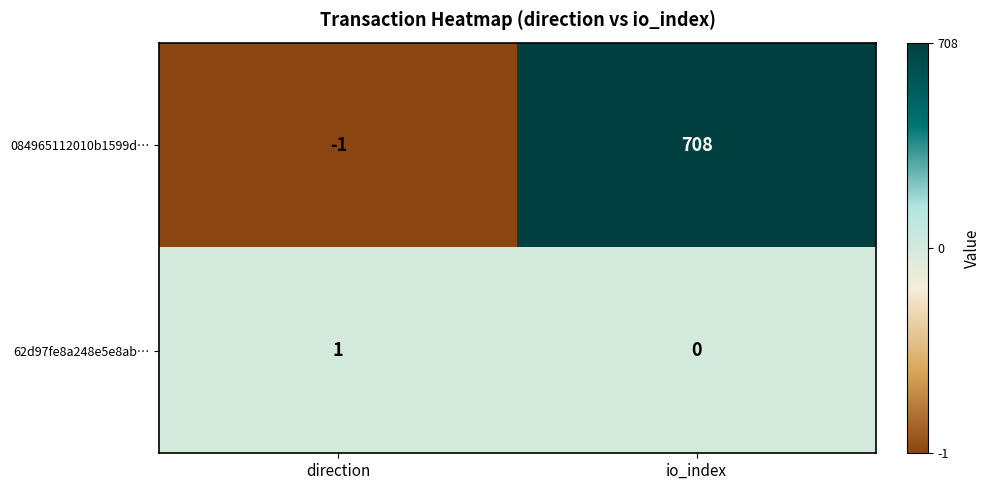

Which series has the largest range (max minus min)?

084965112010b1599d…